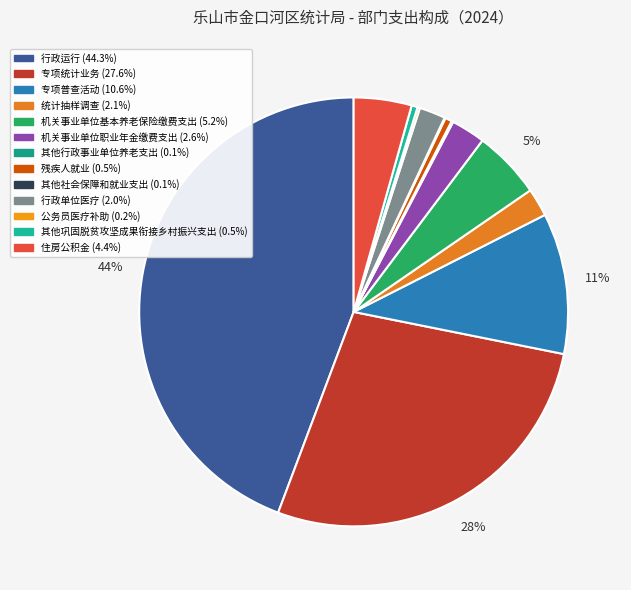

Between 机关事业单位基本养老保险缴费支出 and 行政运行, which is larger?

行政运行